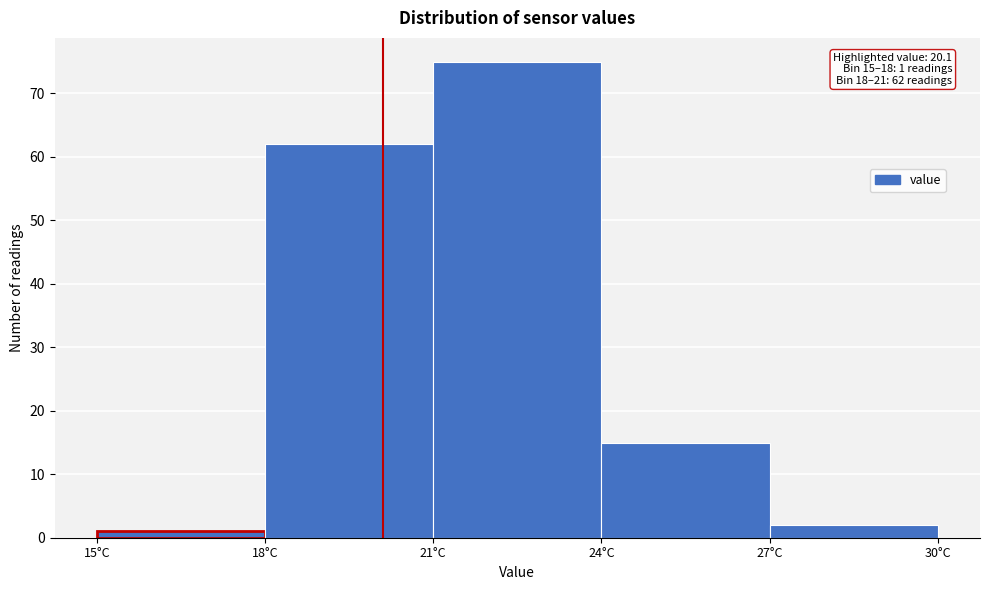

Over which range of the x-axis is the bar tallest?

21 to 24